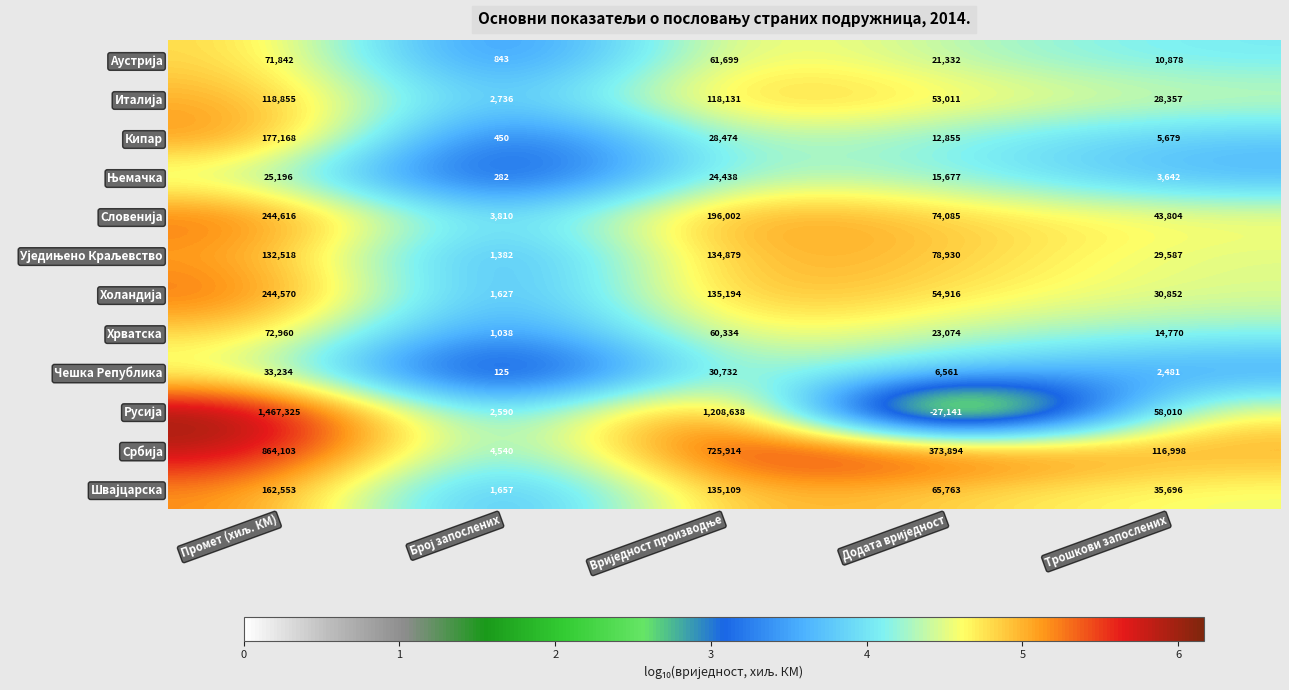

What is the spread (max minus min) of values at Трошкови запослених?

114517